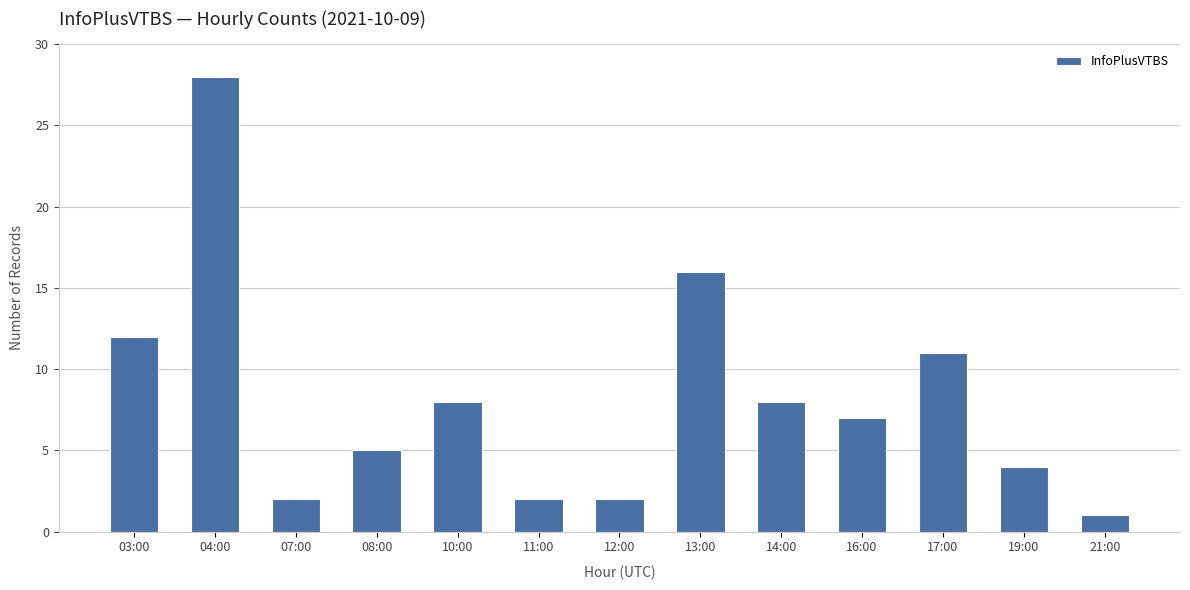

True or false: the data shows 1 at 21:00.

True